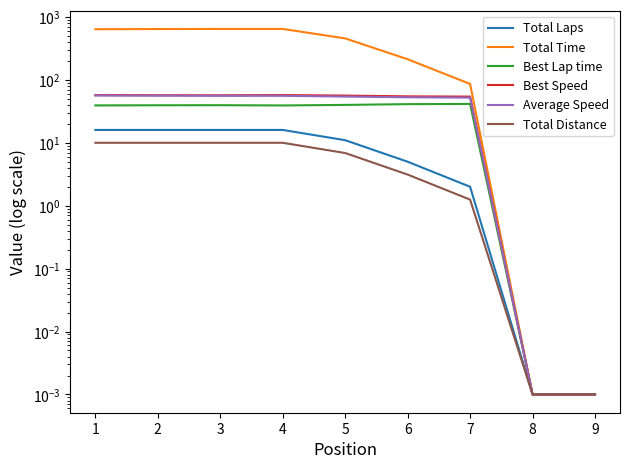

Reading left to right, what are all the values shown in this chart?

Total Laps: 1=16.0	2=16.0	3=16.0	4=16.0	5=11.0	6=5.0	7=2.0	8=0.0	9=0.0
Total Time: 1=638.5	2=642.4	3=645.2	4=645.3	5=456.2	6=212.7	7=86.2	8=0.0	9=0.0
Best Lap time: 1=39.3	2=39.5	3=39.6	4=39.2	5=40.0	6=41.1	7=41.5	8=0.0	9=0.0
Best Speed: 1=57.3	2=57.0	3=56.8	4=57.4	5=56.2	6=54.7	7=54.2	8=0.0	9=0.0
Average Speed: 1=56.4	2=56.0	3=55.8	4=55.8	5=54.3	6=52.9	7=52.2	8=0.0	9=0.0
Total Distance: 1=10.0	2=10.0	3=10.0	4=10.0	5=6.9	6=3.1	7=1.2	8=0.0	9=0.0